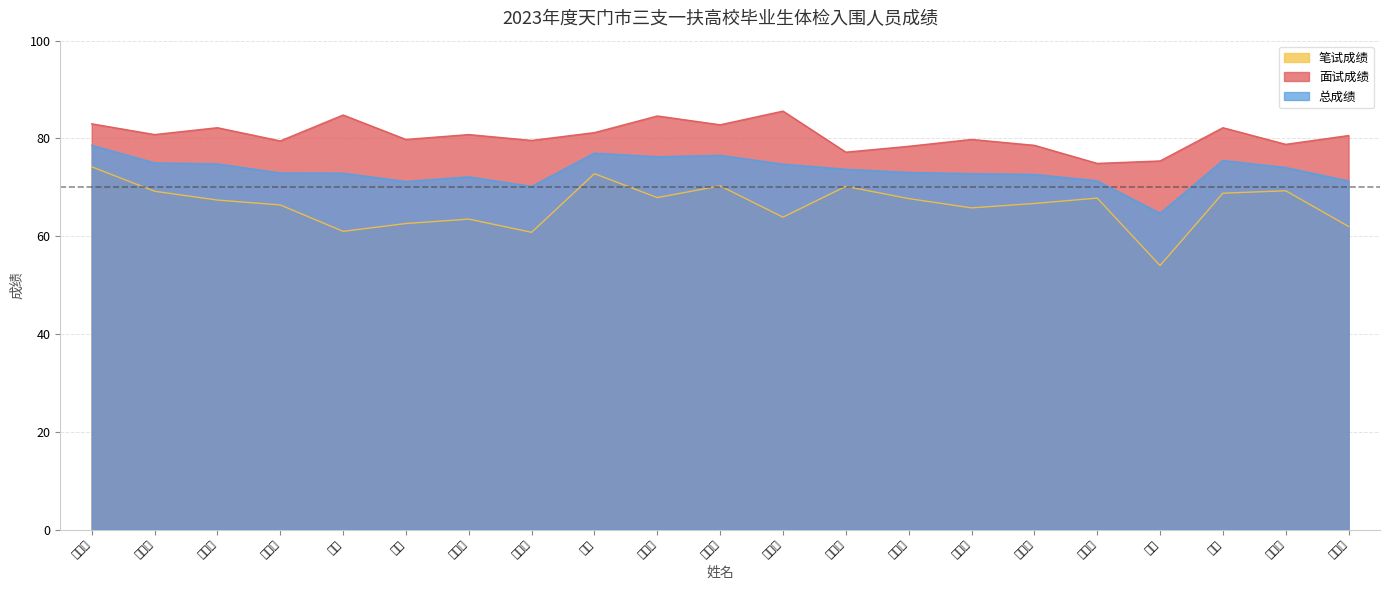

True or false: 总成绩 and 面试成绩 intersect in this chart.

False